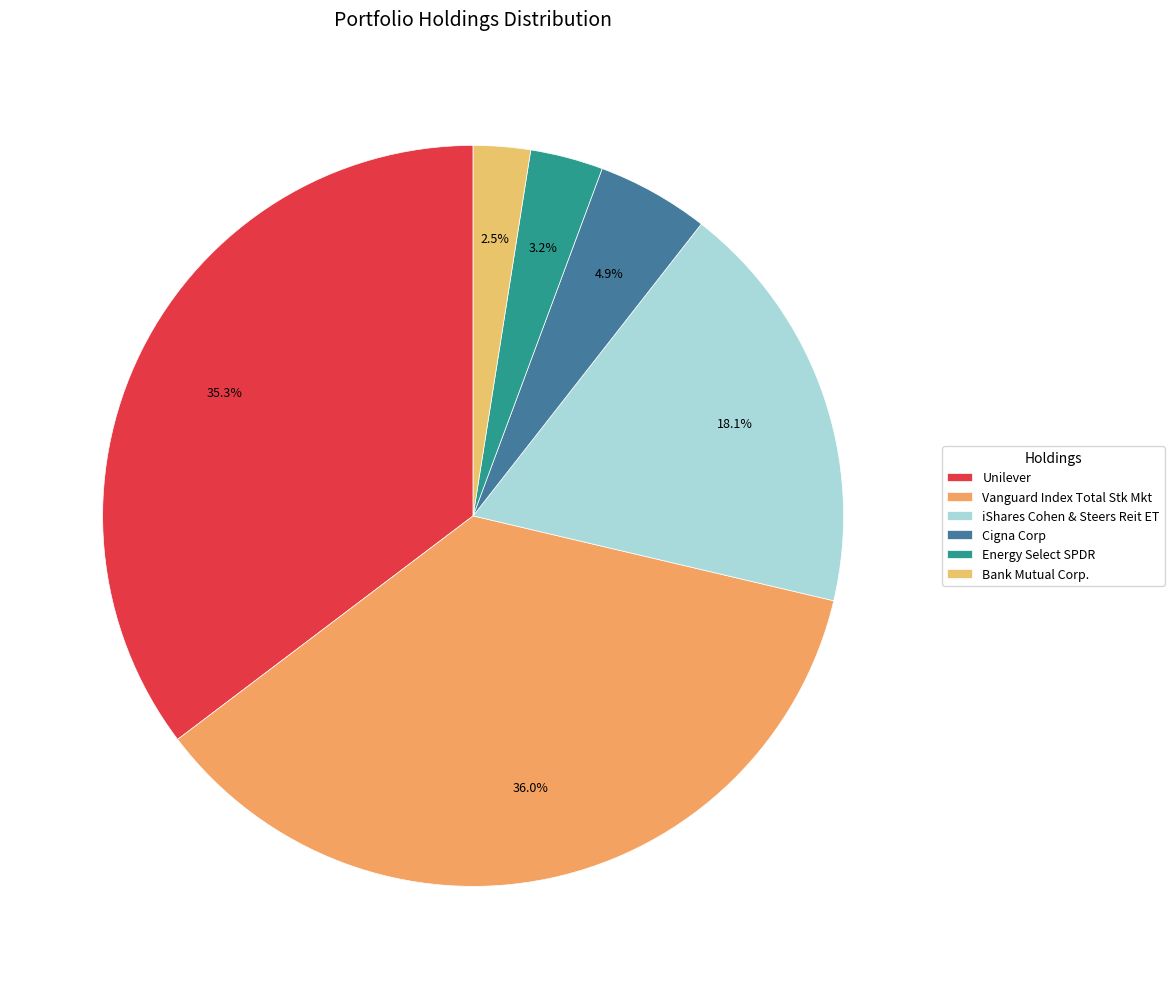

To the nearest percent, what is the difference between the largest and smallest slice percentages?

34%